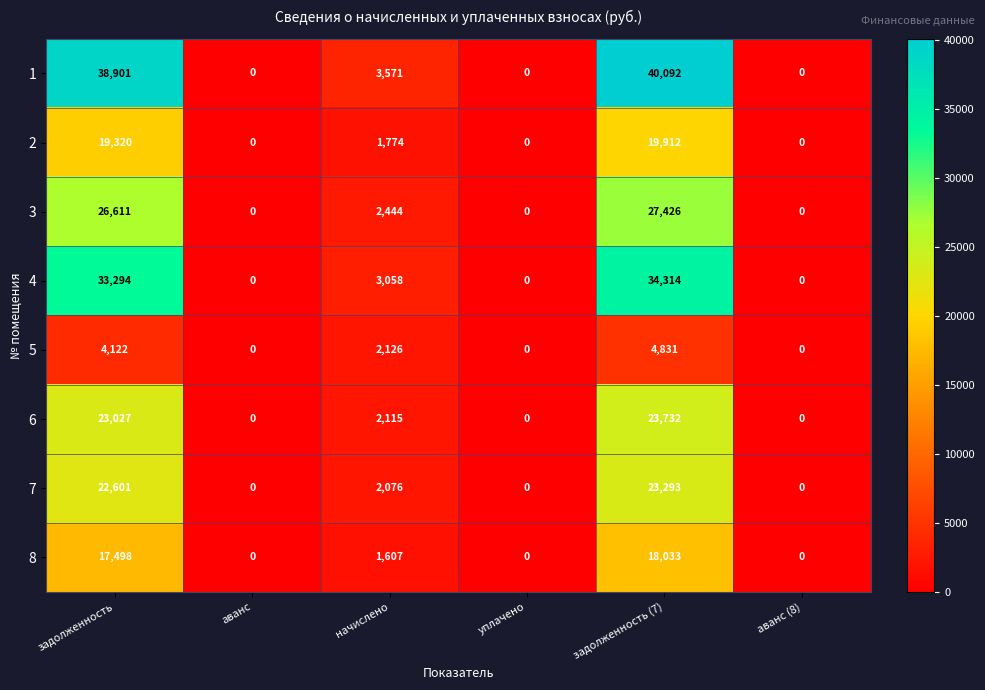

At which category does the chart reach its peak across all series?

задолженность (7)